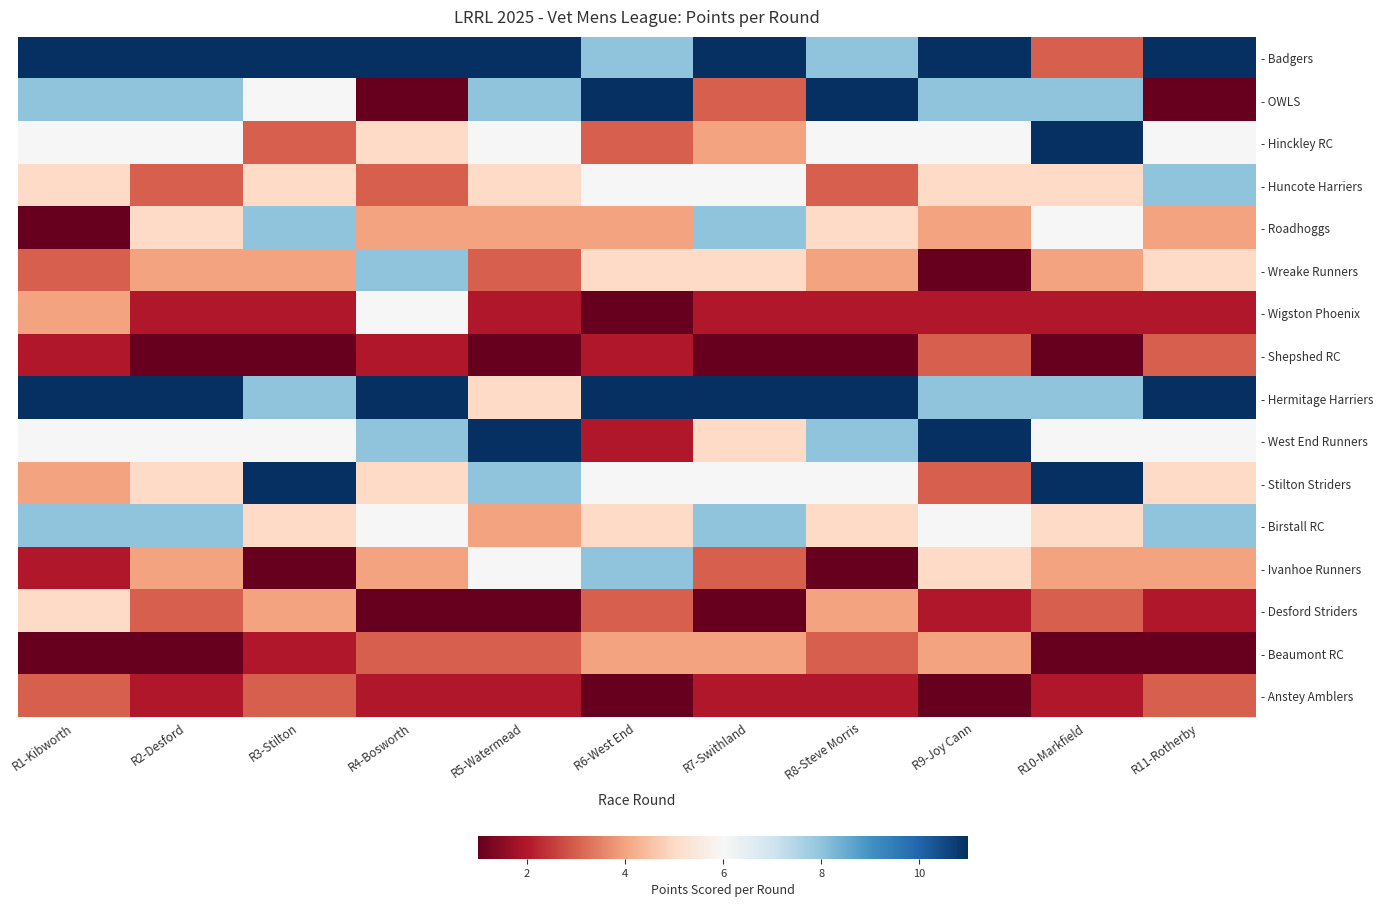

Which has a higher value, R9-Joy Cann or R8-Steve Morris?

R9-Joy Cann